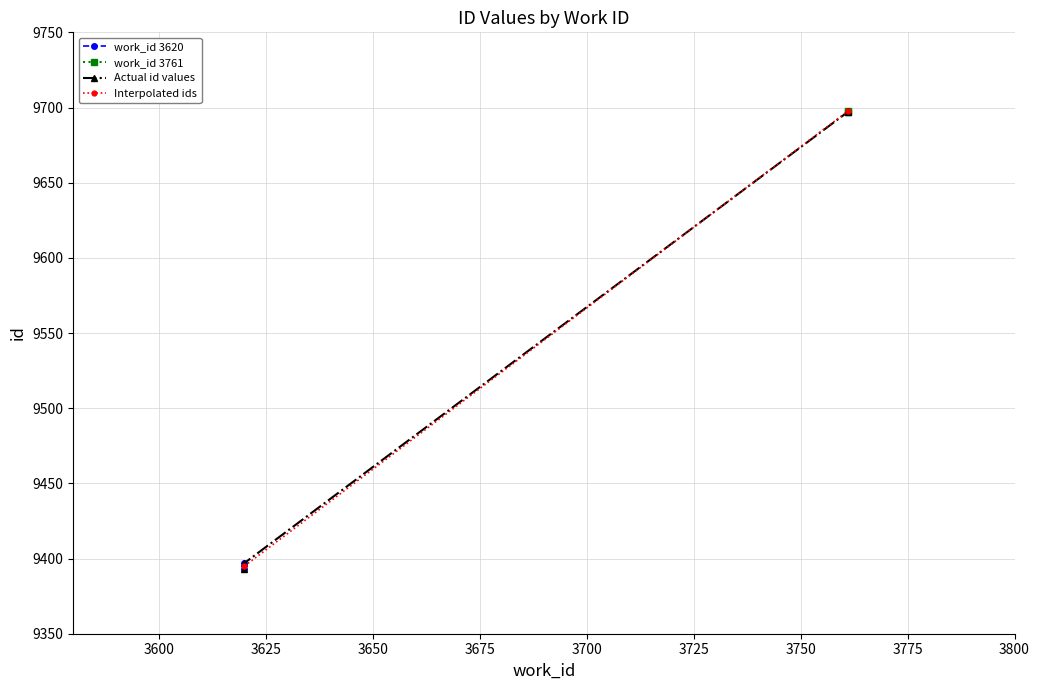

Where is work_id 3620 nearest to the value 9395?

3620